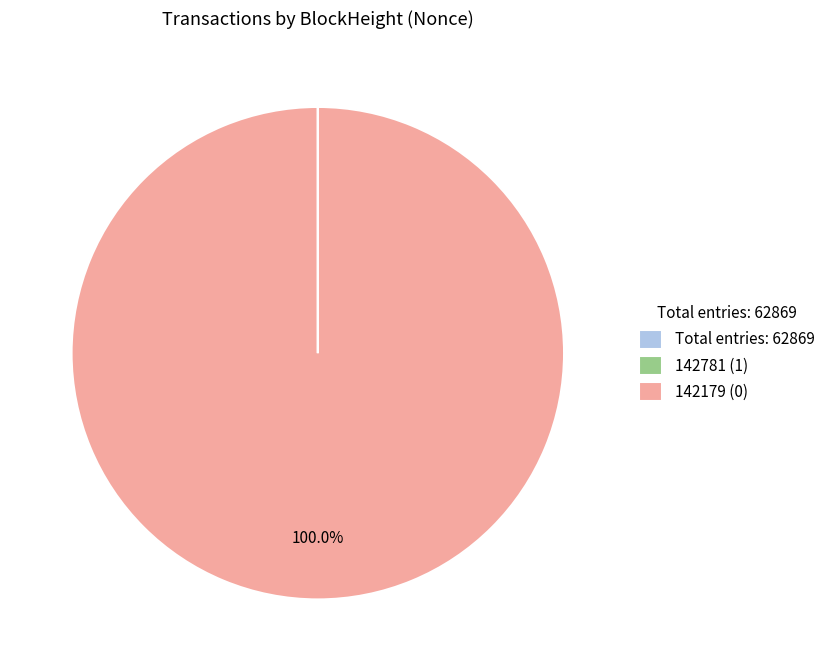

Which category has the biggest portion of the pie?

142179 (0)